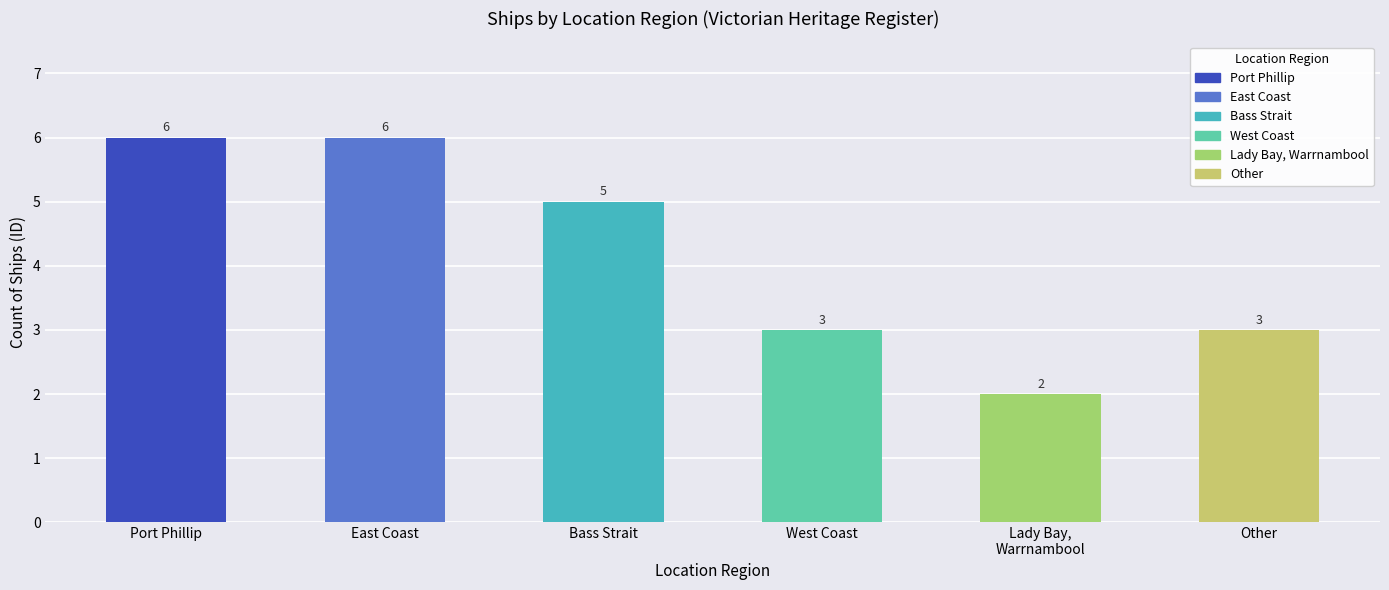

Is it true that the value at Bass Strait is 3?

False